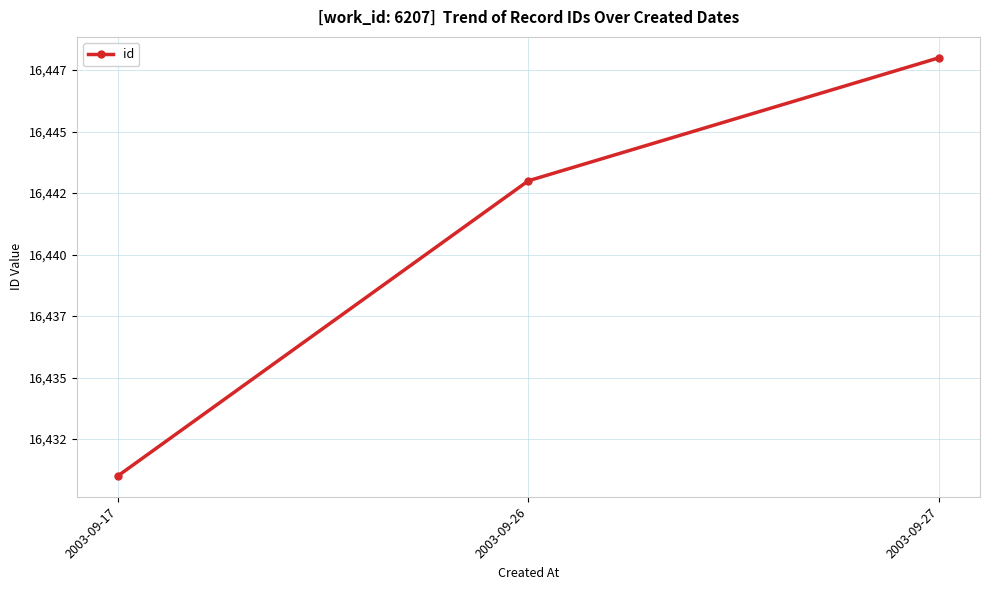

Where does the data first go above 16443?

2003-09-27